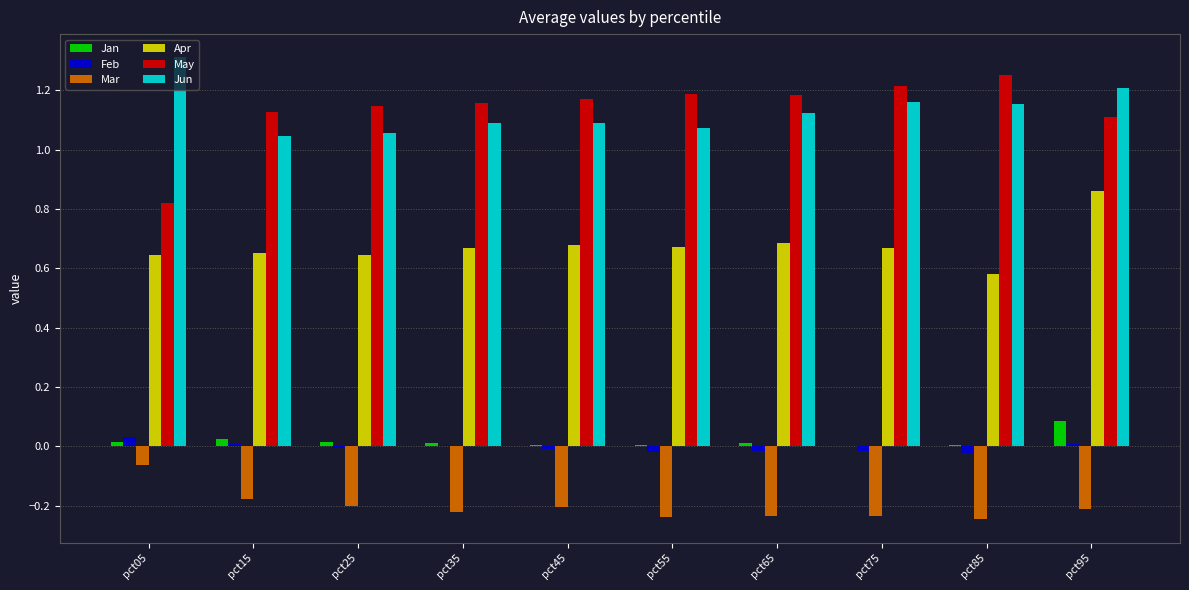

How many groups of bars are there?

10